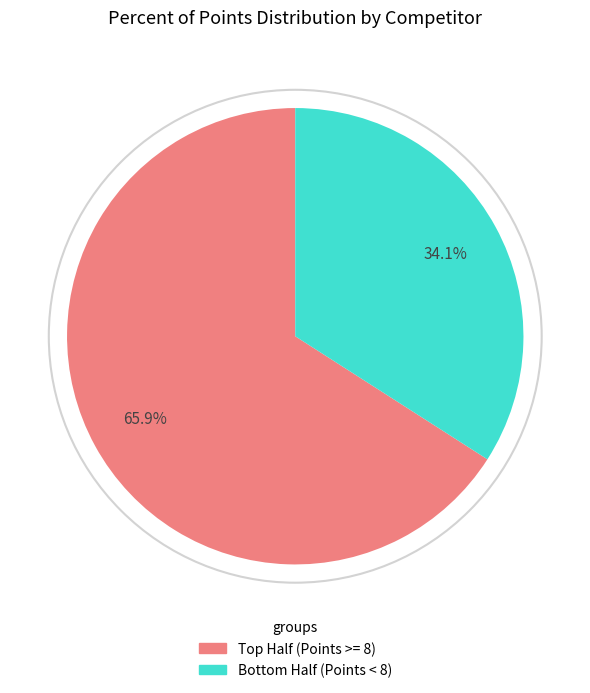

Is there any slice that represents more than half of the pie?

Yes